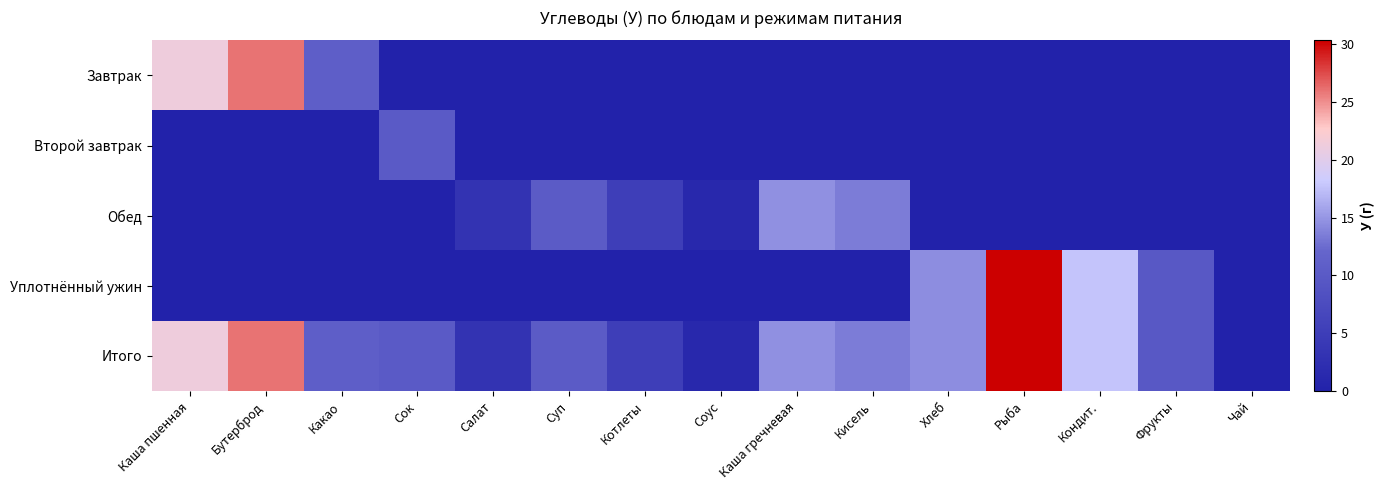

Between Кондит. and Кисель, which is larger?

Кондит.